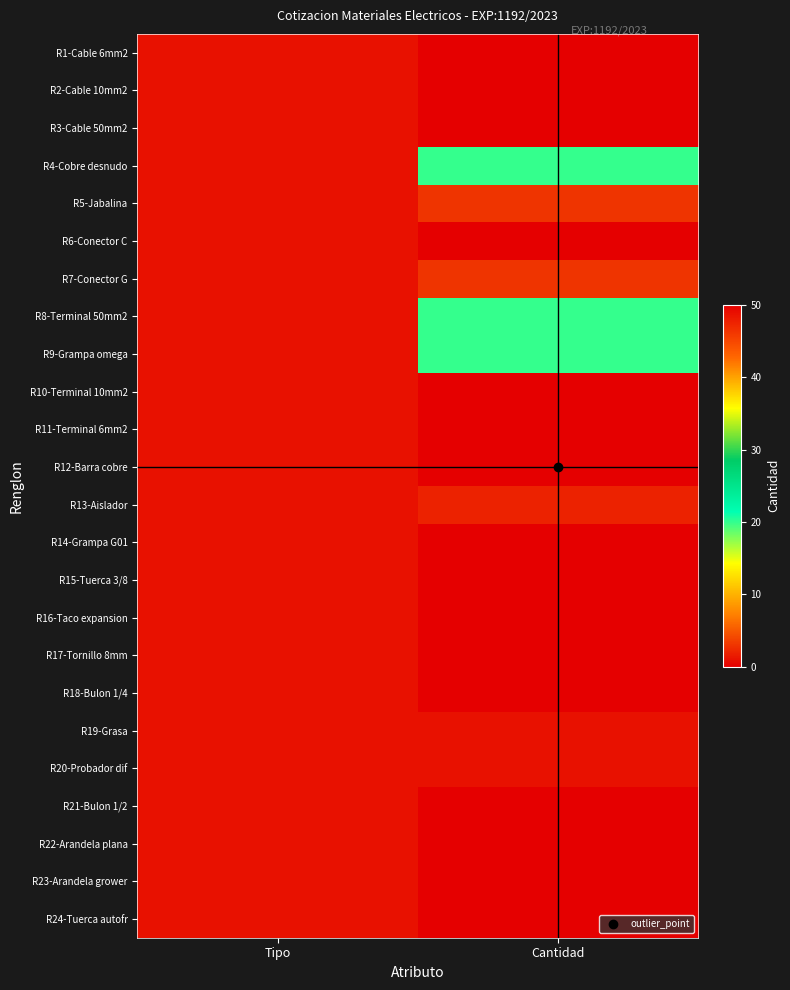

At which category is the sum across all series the highest?

Cantidad